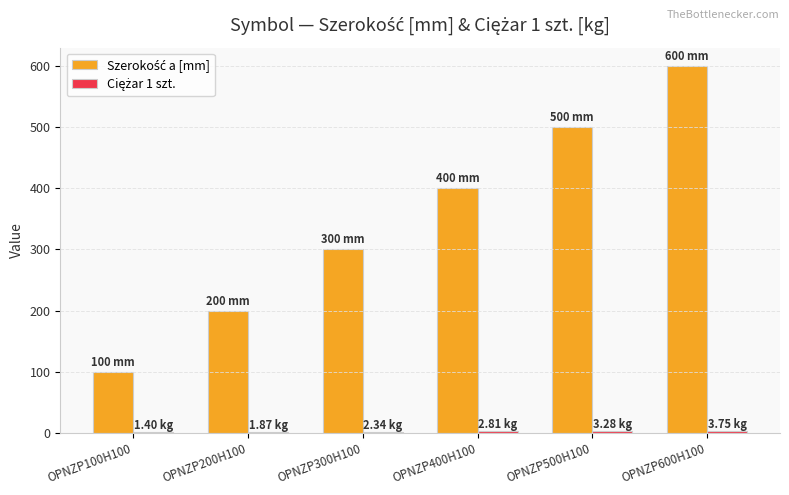

At which category is the sum across all series the highest?

OPNZP600H100